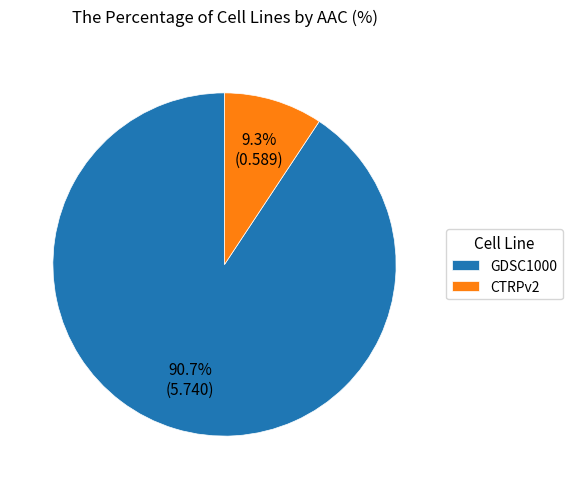

Is there a majority slice in this chart?

Yes